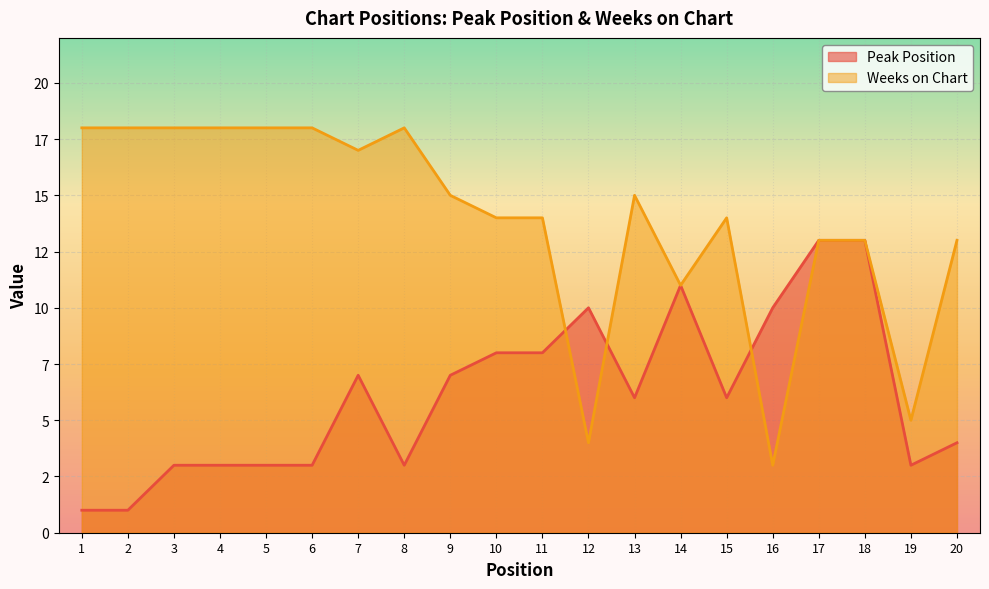

Which category has the highest value across all series?

1